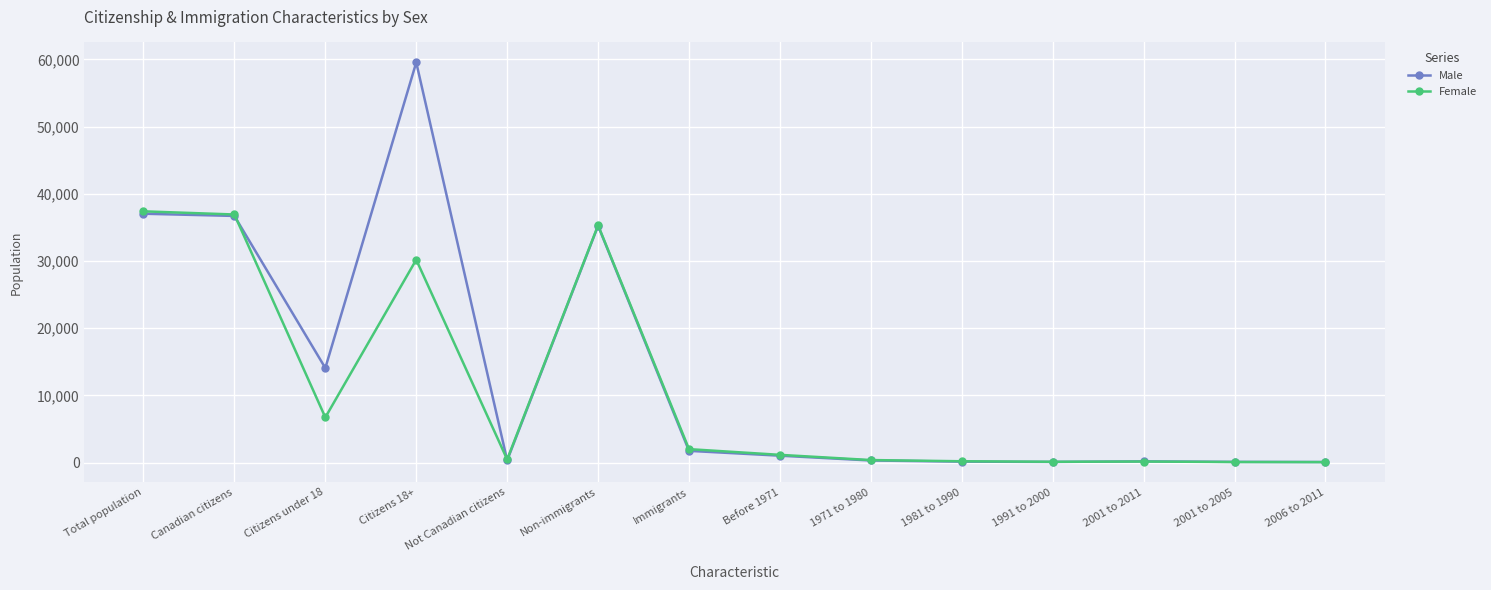

What are all the series names shown in the legend?

Male, Female